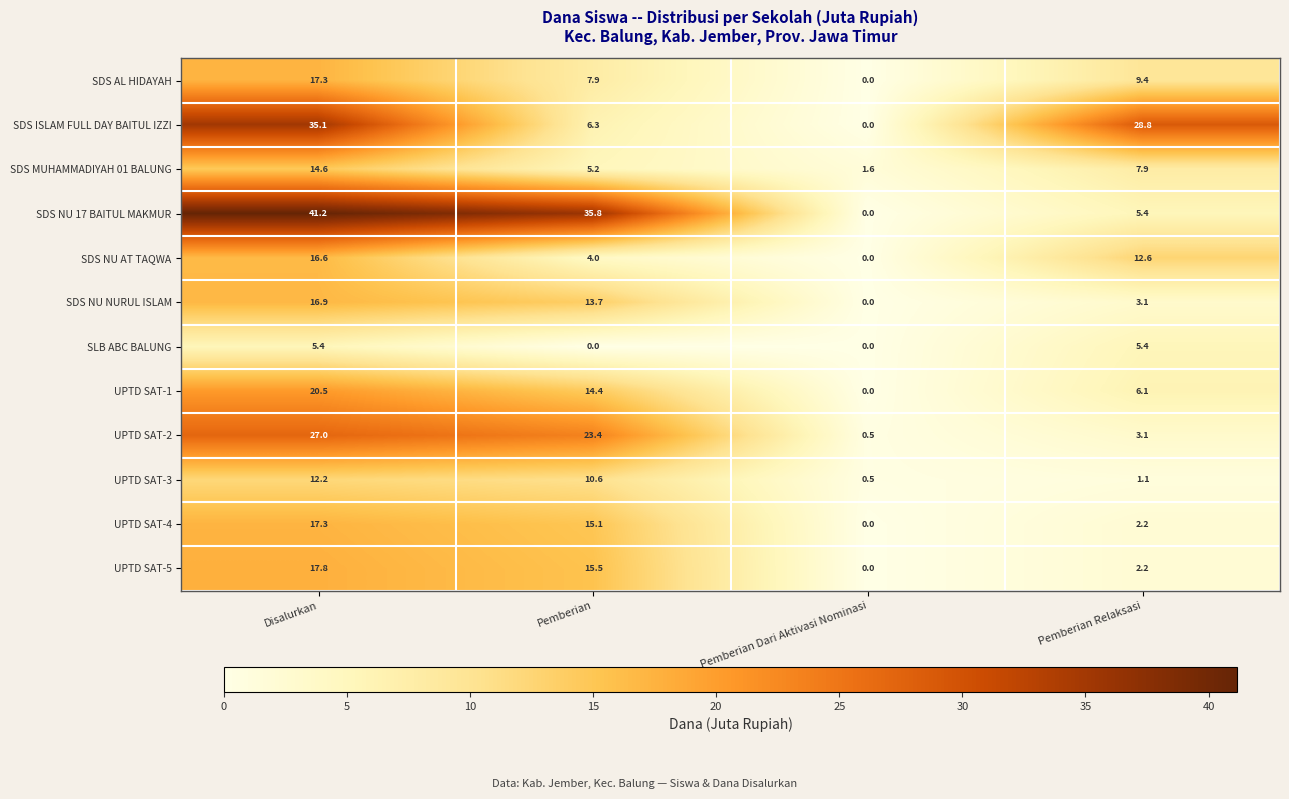

Rank the categories by SDS NU 17 BAITUL MAKMUR value from highest to lowest.

Disalurkan, Pemberian, Pemberian Relaksasi, Pemberian Dari Aktivasi Nominasi